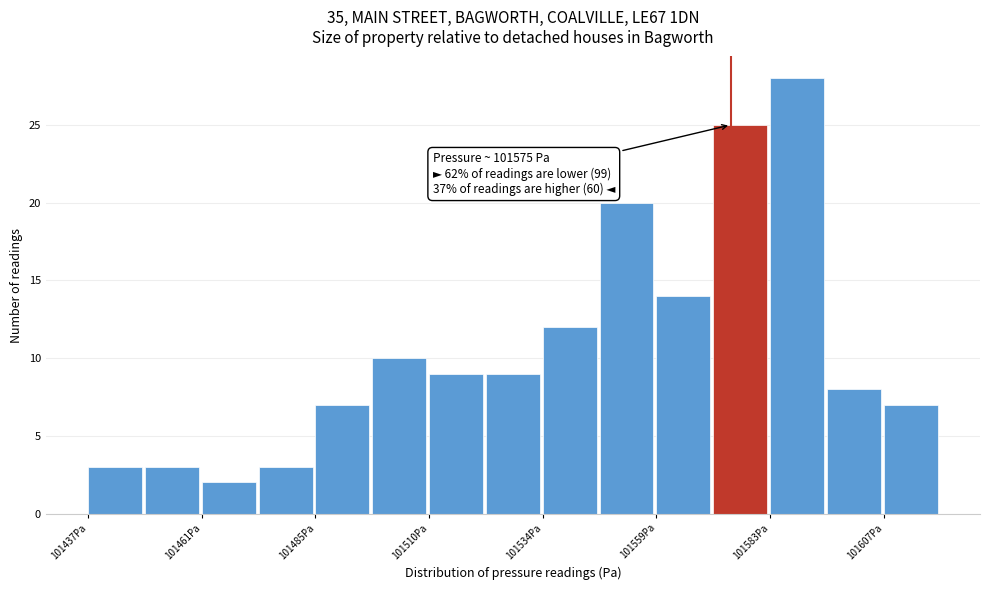

Around what value on the x-axis is the tallest bar? Give the approximate position of its centre, as read against the axis.

101590